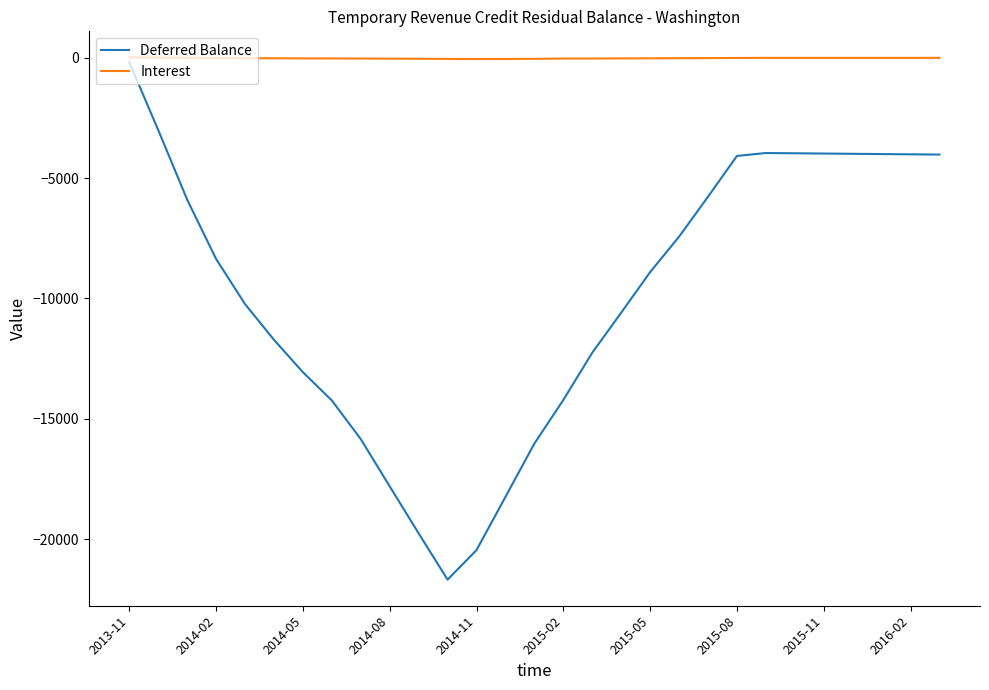

Which series has the largest range (max minus min)?

Deferred Balance